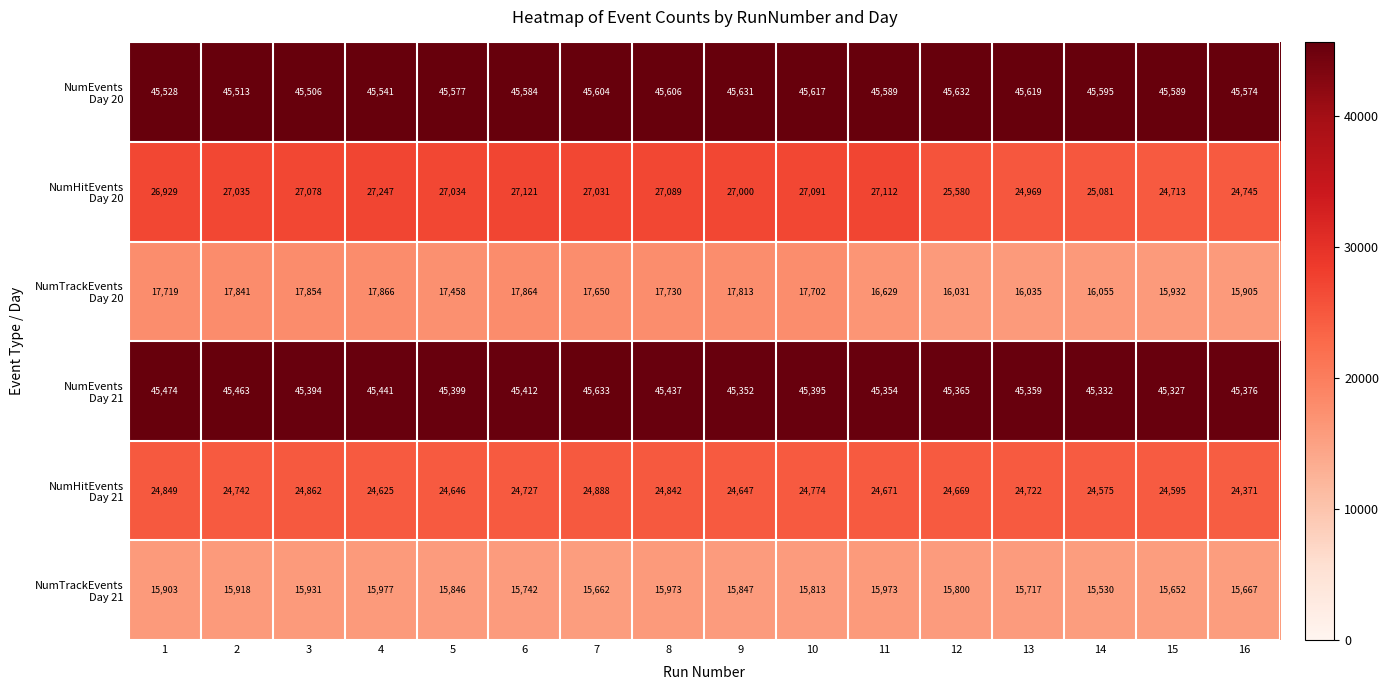

What is the spread (max minus min) of values at 11?

29616